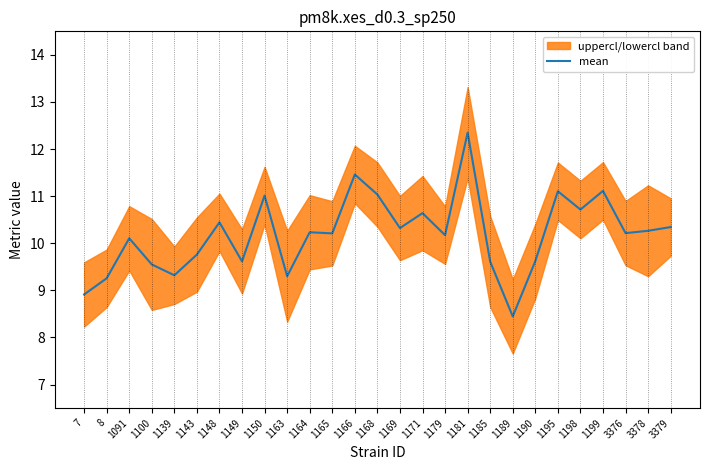

Rank the categories by value from highest to lowest.

1181, 1166, 1199, 1195, 1168, 1150, 1198, 1171, 1148, 3379, 1169, 3378, 1164, 3376, 1165, 1179, 1091, 1143, 1190, 1149, 1185, 1100, 1139, 1163, 8, 7, 1189